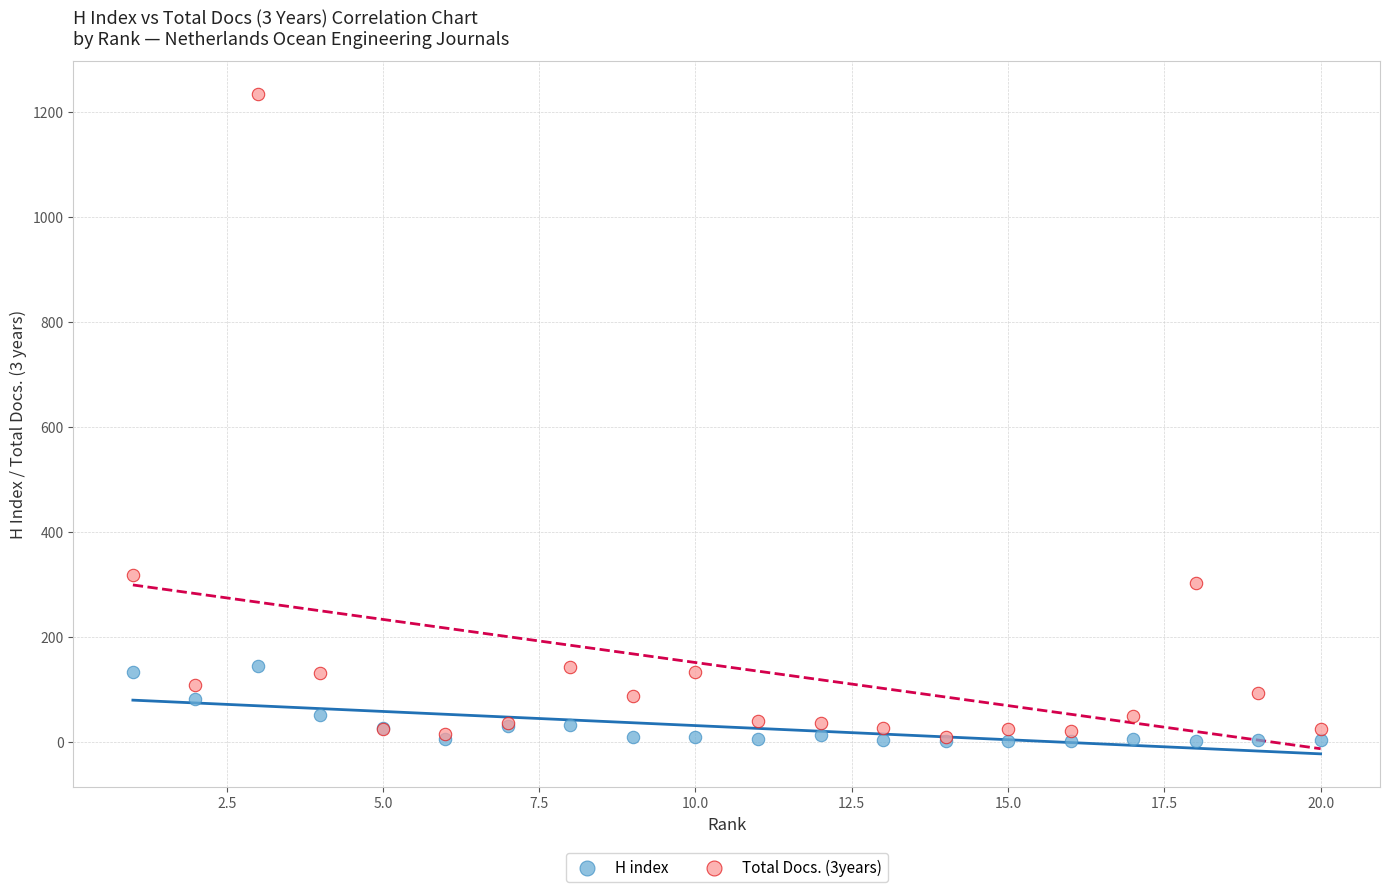

Across all series, what Y value is closest to 618?

317